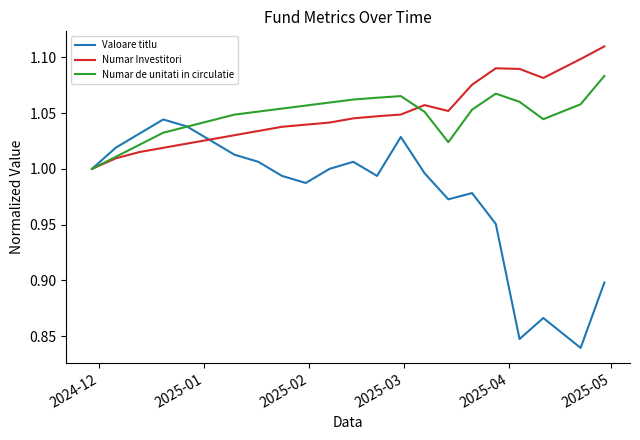

Which series has the widest spread of values?

Valoare titlu